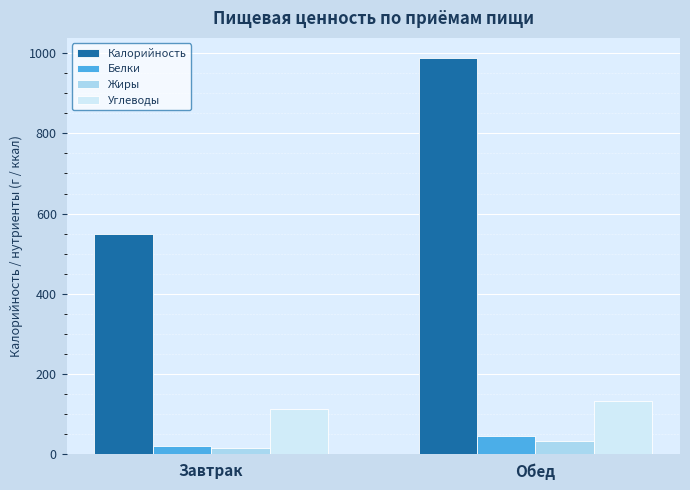

How many data points in Калорийность are less than 989?

1